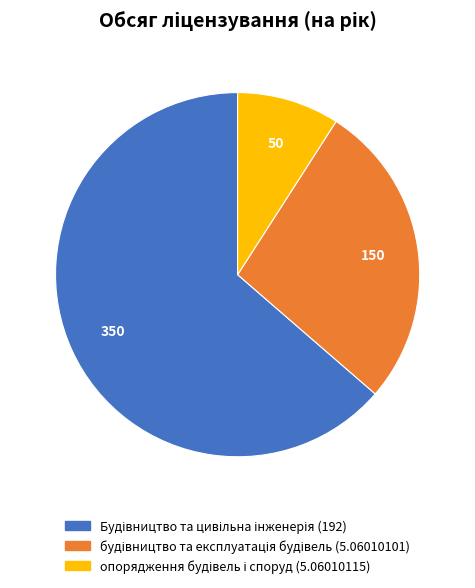

Is there any slice that represents more than half of the pie?

Yes